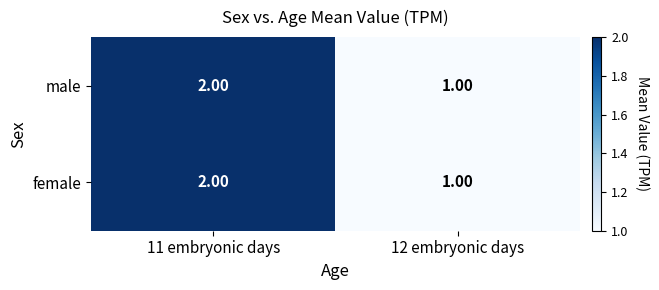

What is the total value across all series at 11 embryonic days?

4